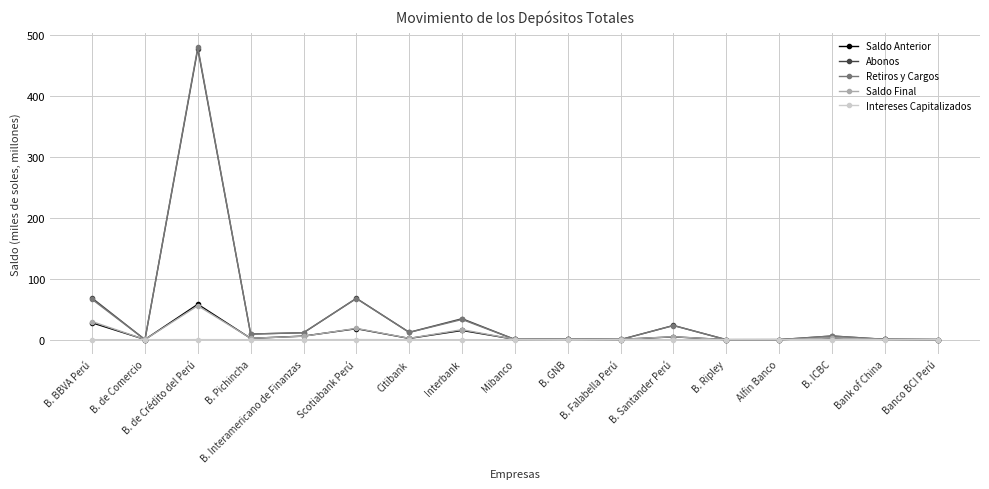

At which category is the sum across all series the highest?

B. de Crédito del Perú